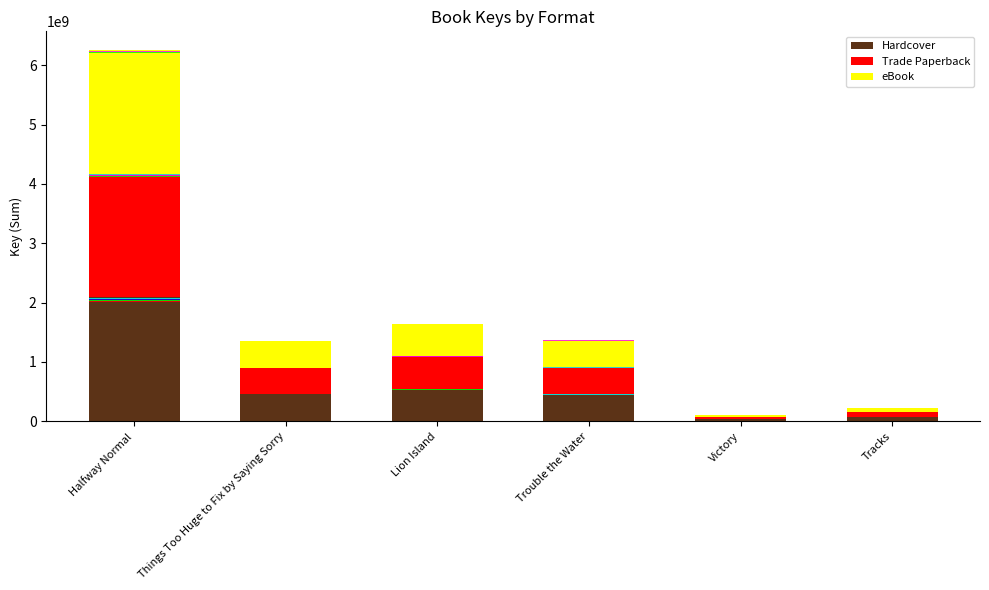

Which series has the largest range (max minus min)?

Hardcover